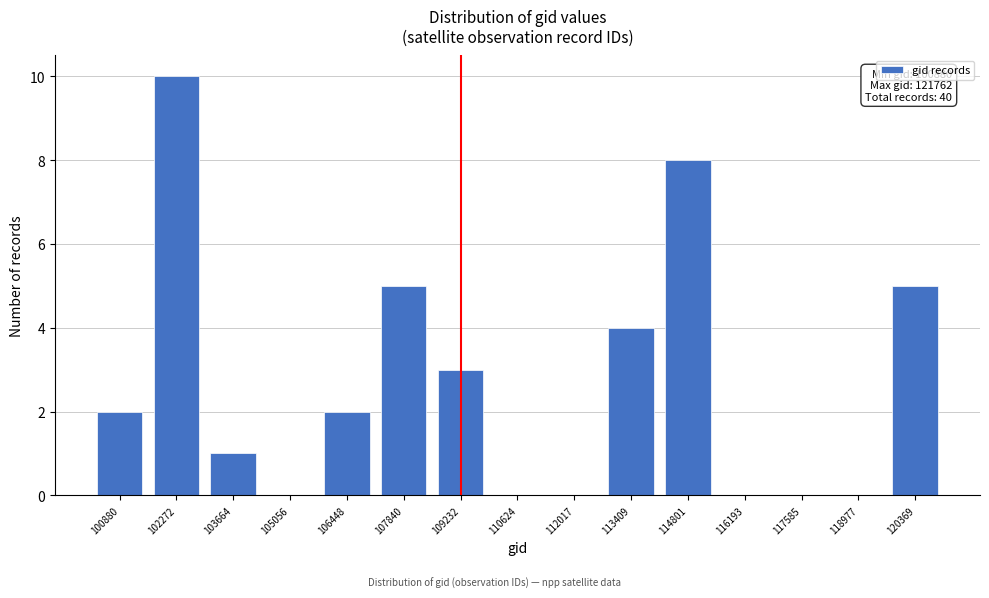

Reading right to left, list all the values displayed in this chart.

120369=5	118977=0	117585=0	116193=0	114801=8	113409=4	112017=0	110624=0	109232=3	107840=5	106448=2	105056=0	103664=1	102272=10	100880=2